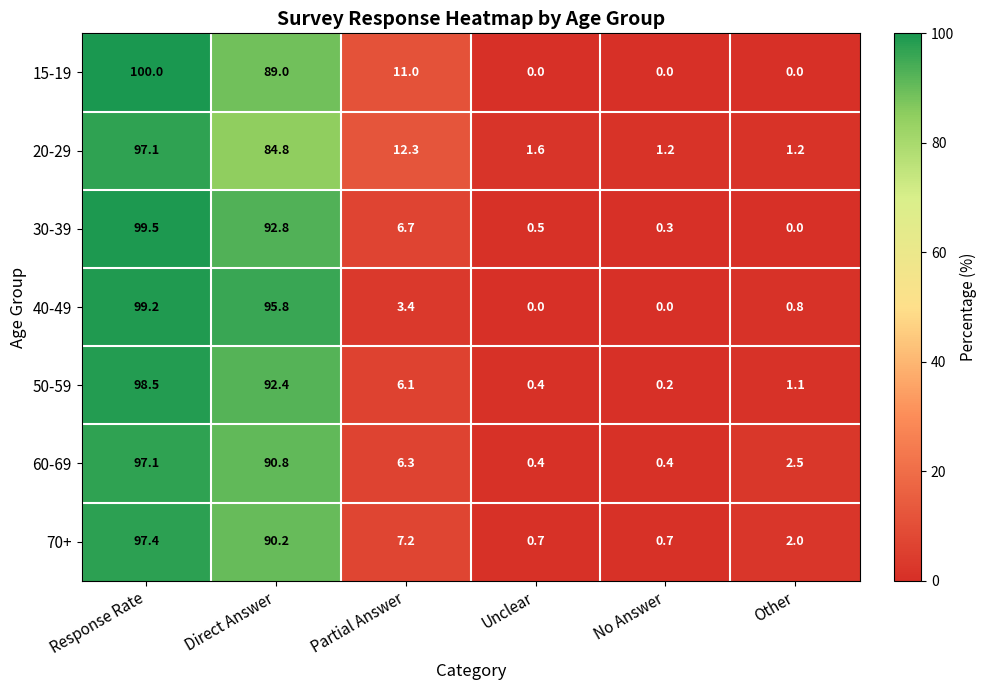

Where is 20-29 nearest to the value 49?

Direct Answer